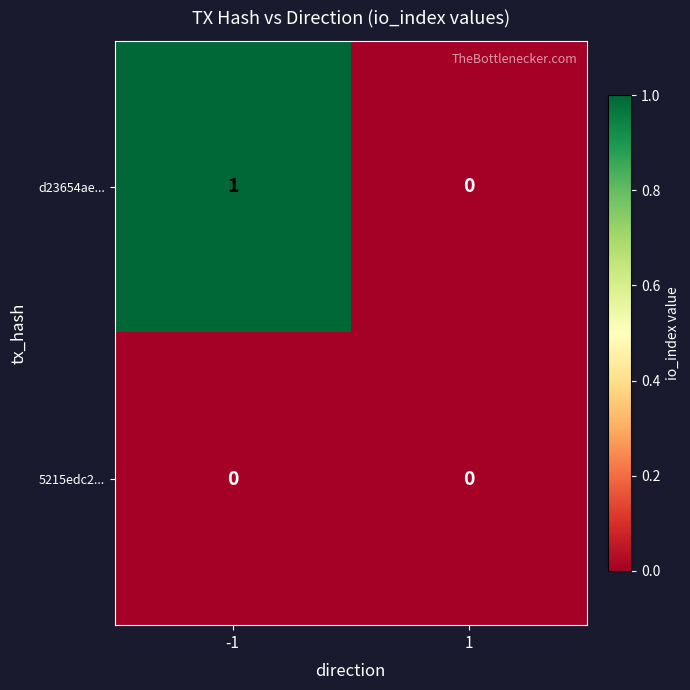

At -1, list the series in order from largest to smallest.

d23654ae..., 5215edc2...